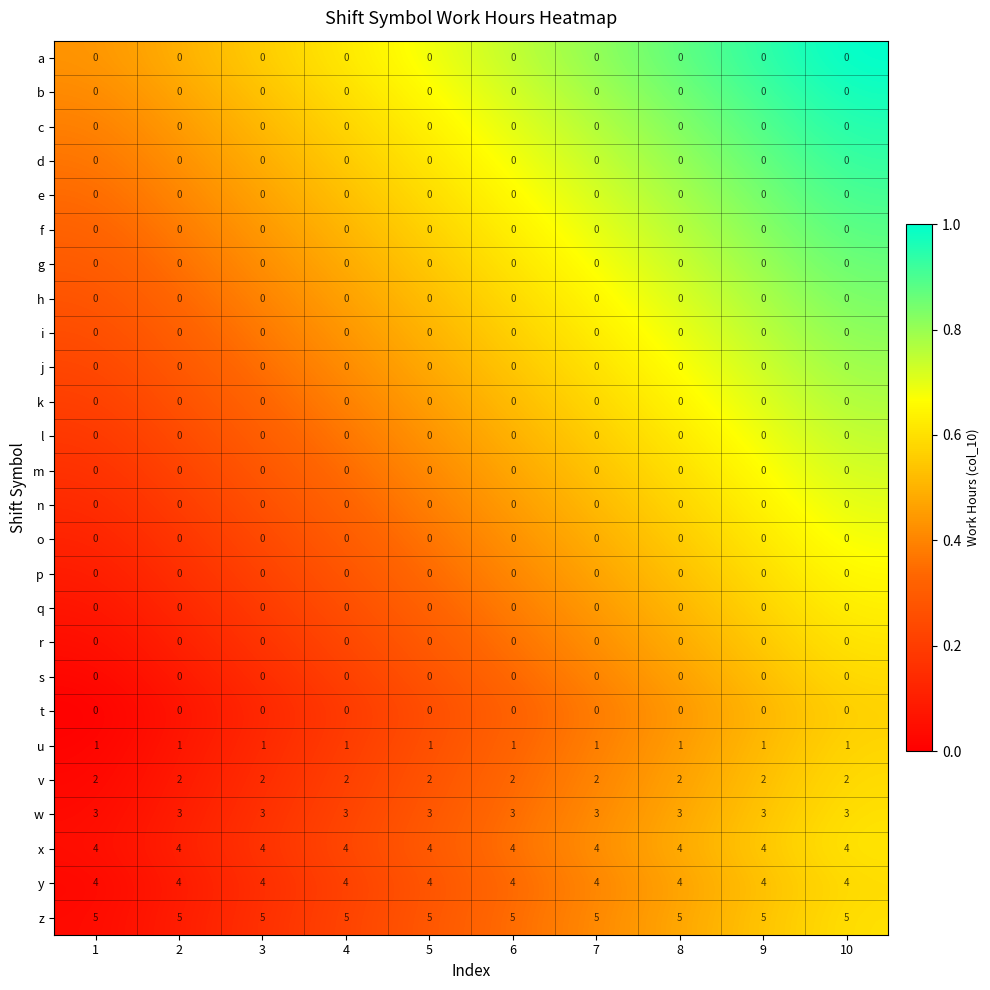

What is the average value of the x series?

4